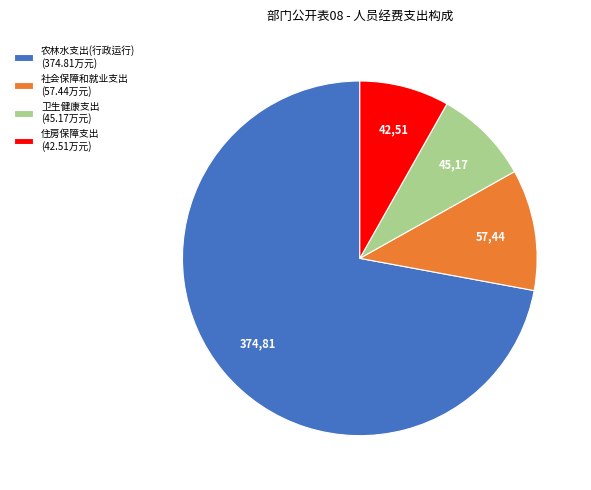

Does 农林水支出(行政运行) (374.81万元) account for over 50% of the chart?

Yes